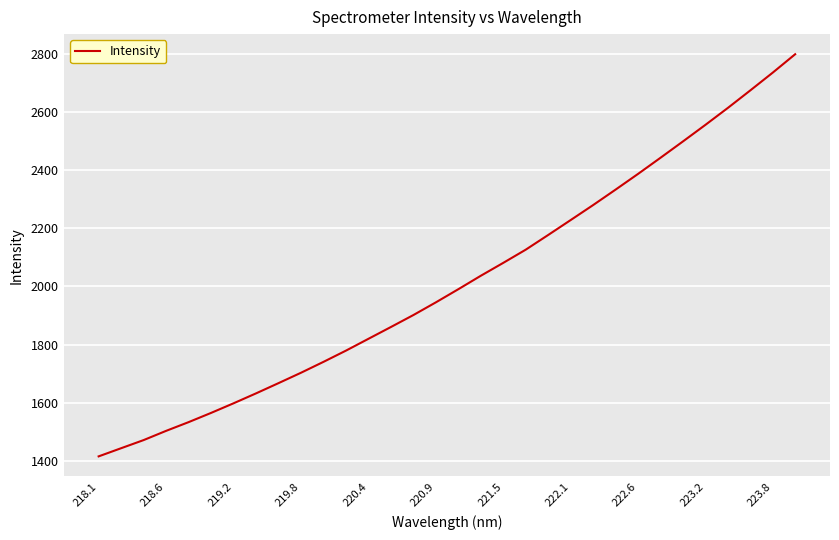

Does the chart display data point markers on the line(s)?

No